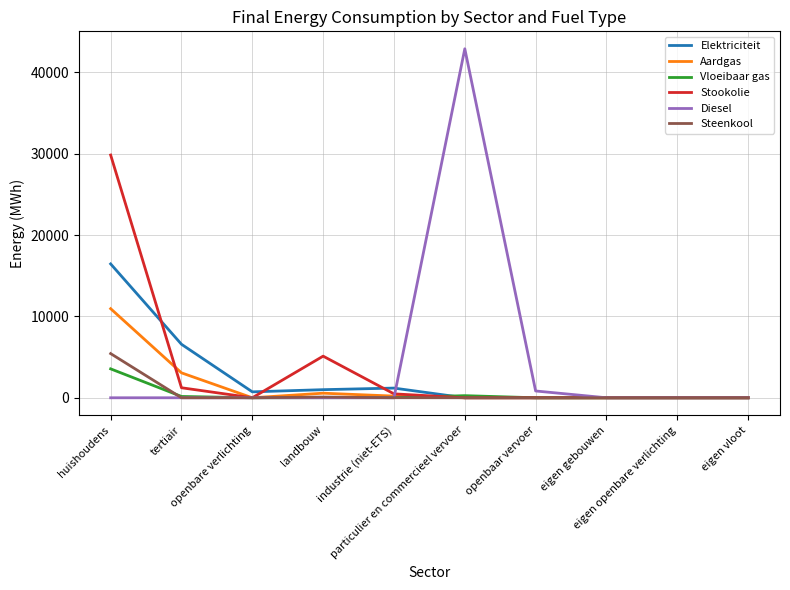

Which series has the largest range (max minus min)?

Diesel